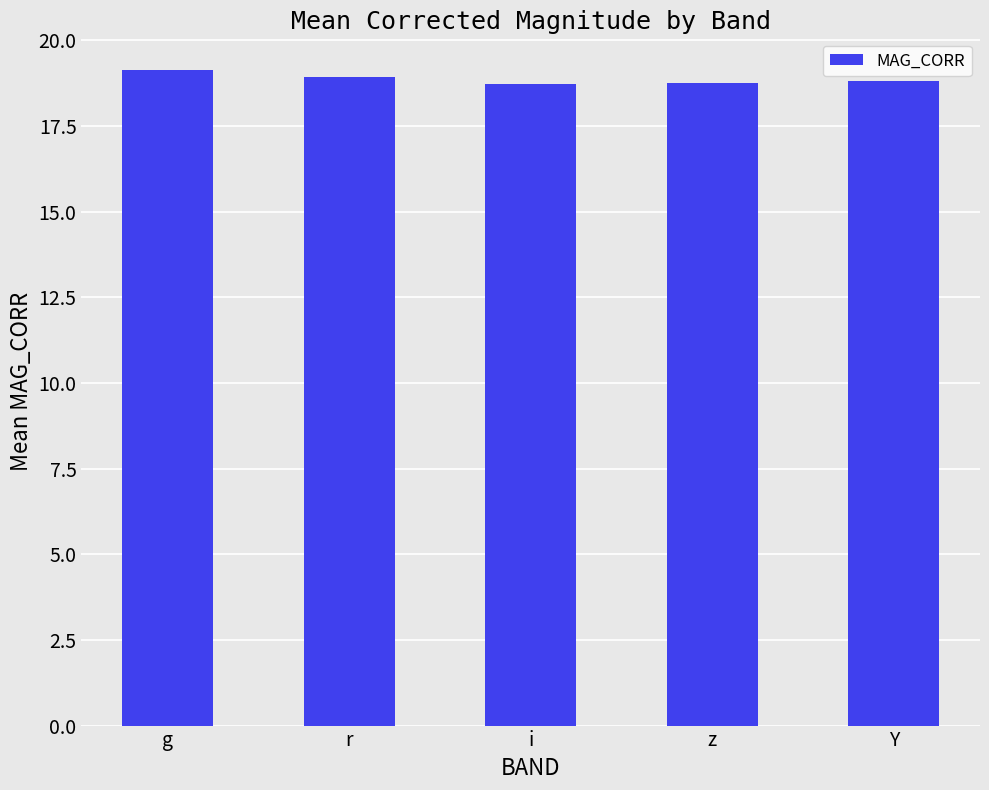

What is the greatest value displayed?

19.1